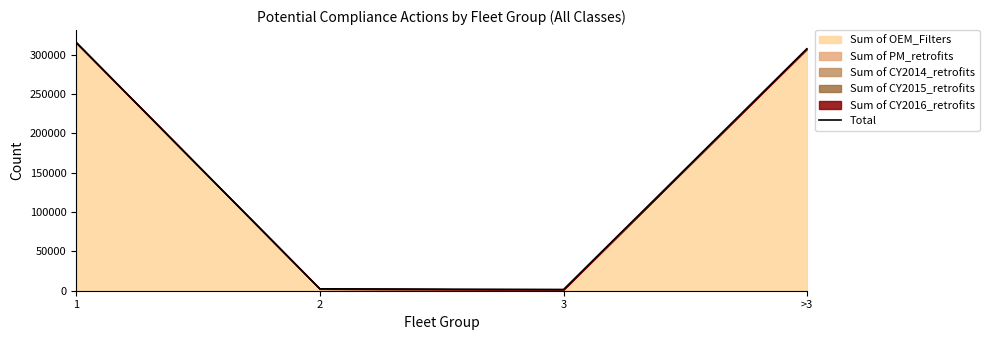

What is the sum of the values at 2 and 1?

317714